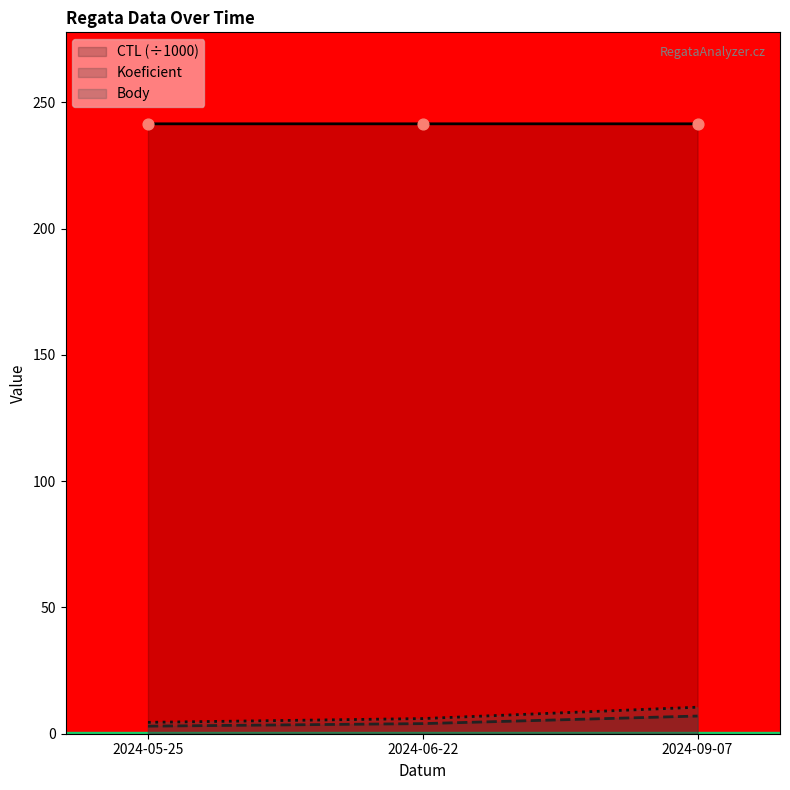

Which series reaches the maximum Y coordinate?

CTL